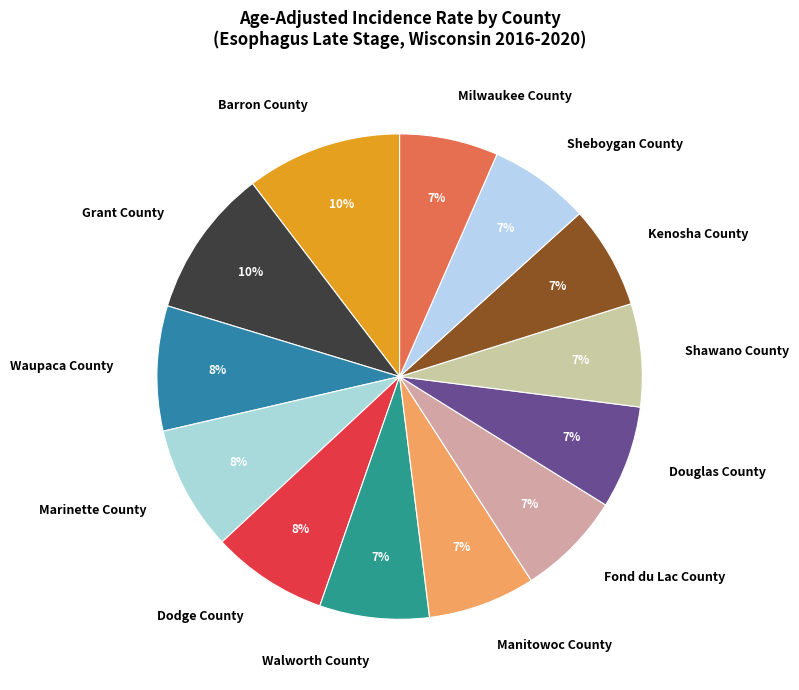

How many segments does this pie chart have?

13